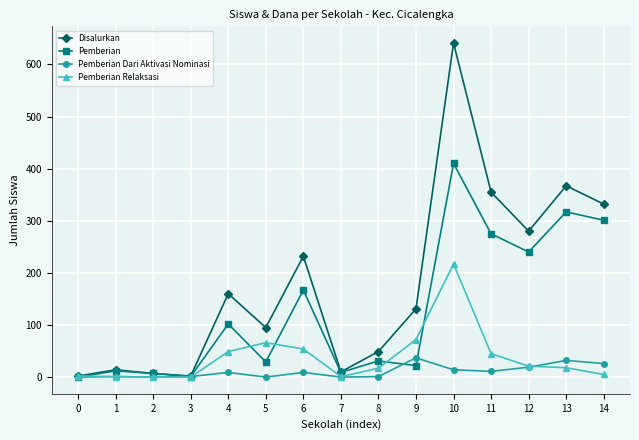

The Pemberian Dari Aktivasi Nominasi series shows 0 at 0. True or false?

True